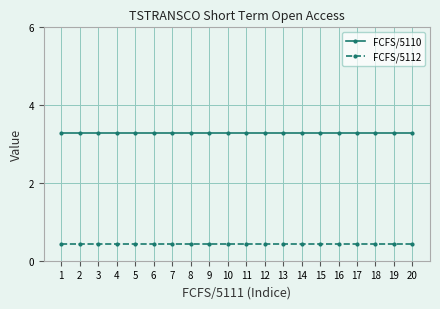

How many data points does each series have?

20